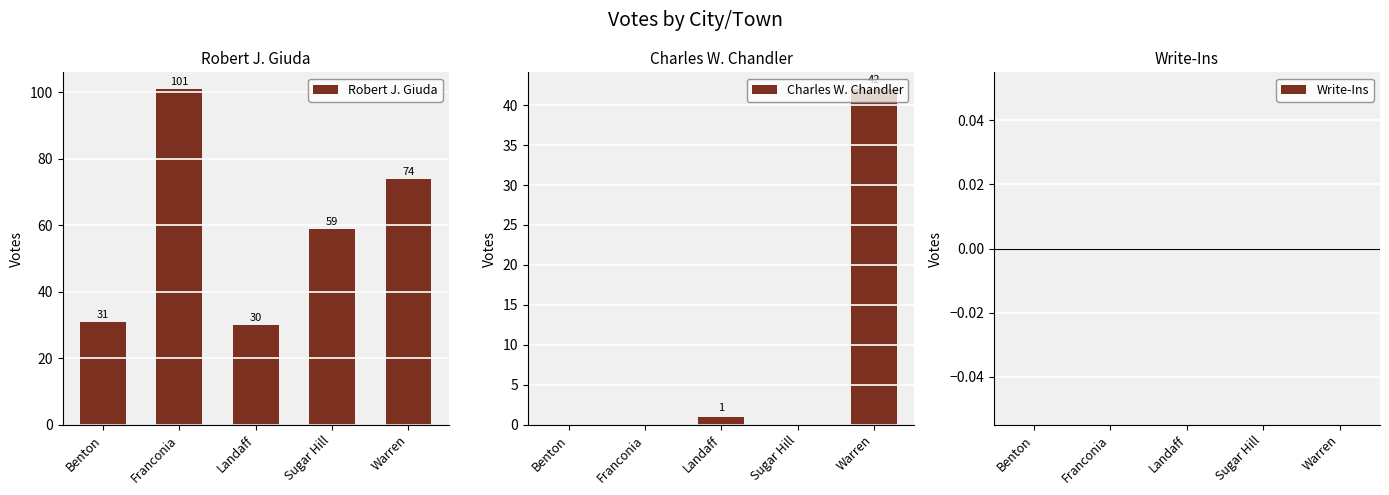

Between Franconia and Warren, which is larger?

Franconia